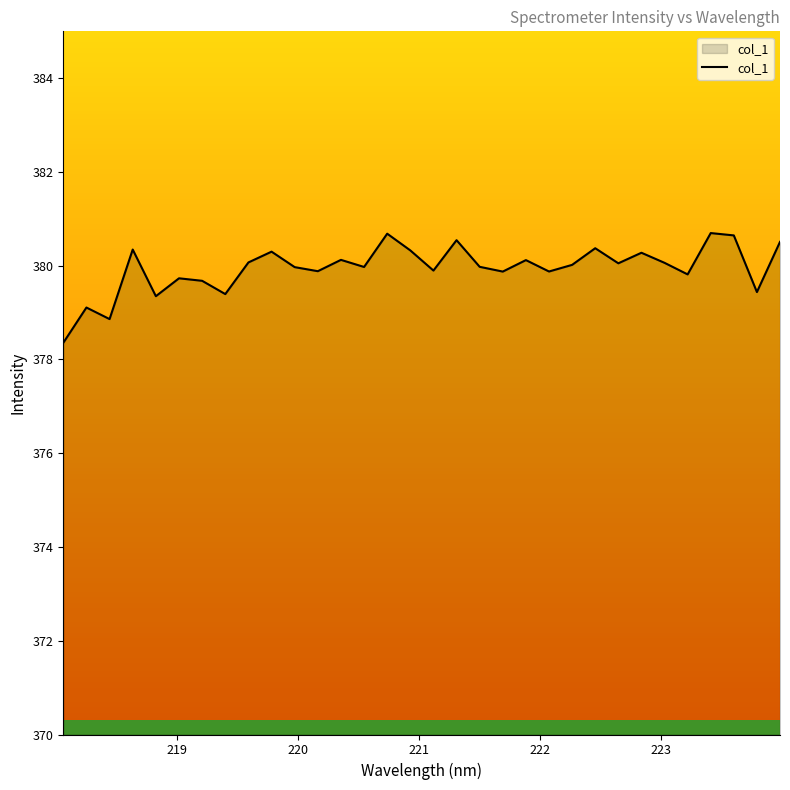

What is the minimum value shown in the chart?

378.4